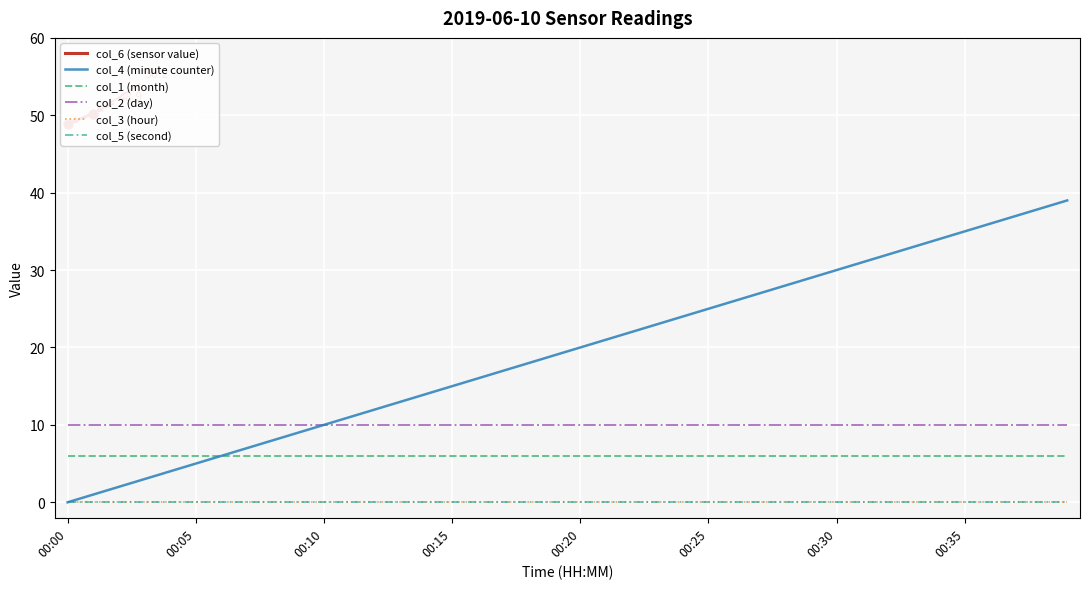

At how many categories does at least one series exceed 11?

30